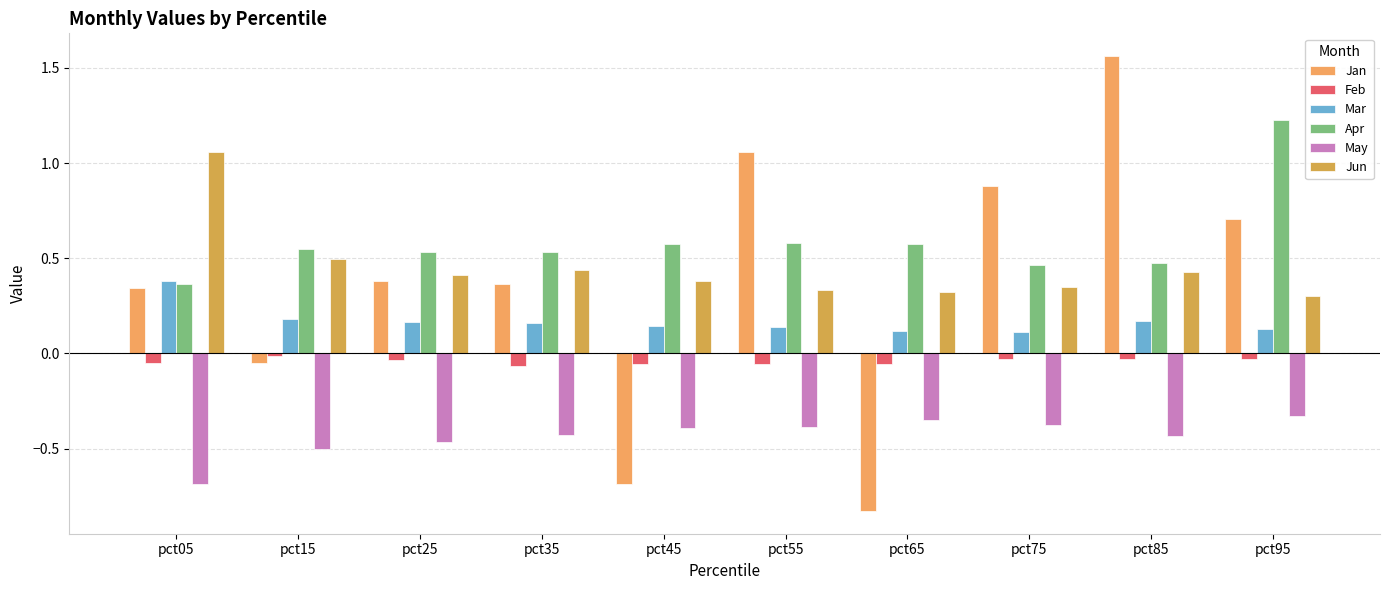

How many values in Jan are above zero?

7